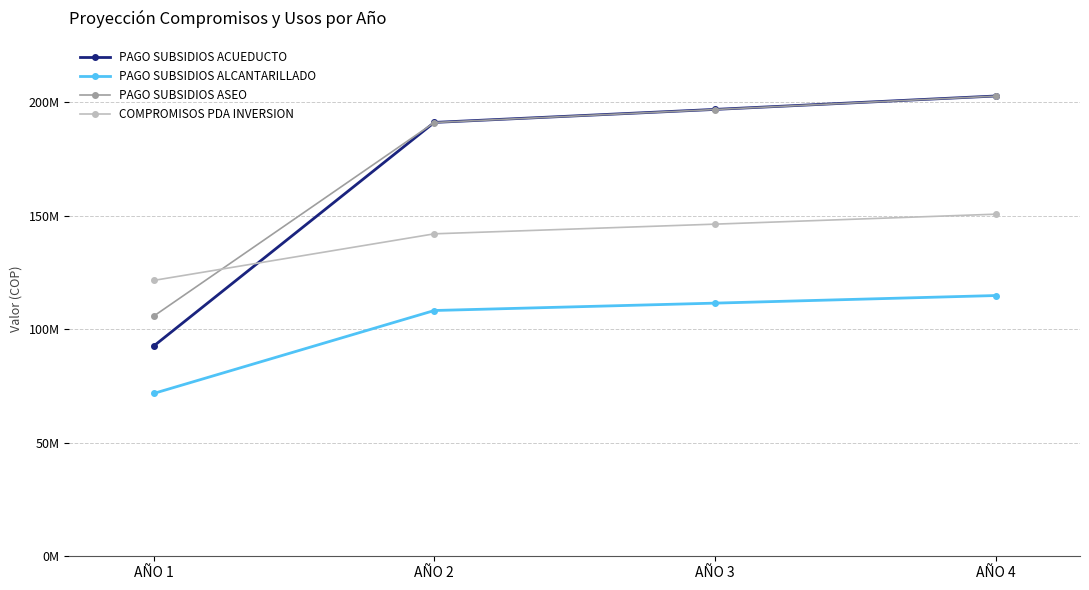

What are all the series names shown in the legend?

PAGO SUBSIDIOS ACUEDUCTO, PAGO SUBSIDIOS ALCANTARILLADO, PAGO SUBSIDIOS ASEO, COMPROMISOS PDA INVERSION